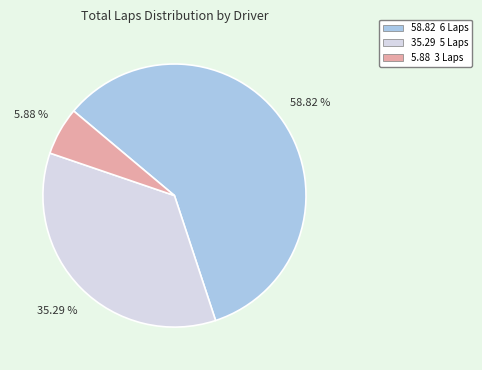

Which has a higher value, 5.88 3 Laps or 58.82 6 Laps?

58.82 6 Laps